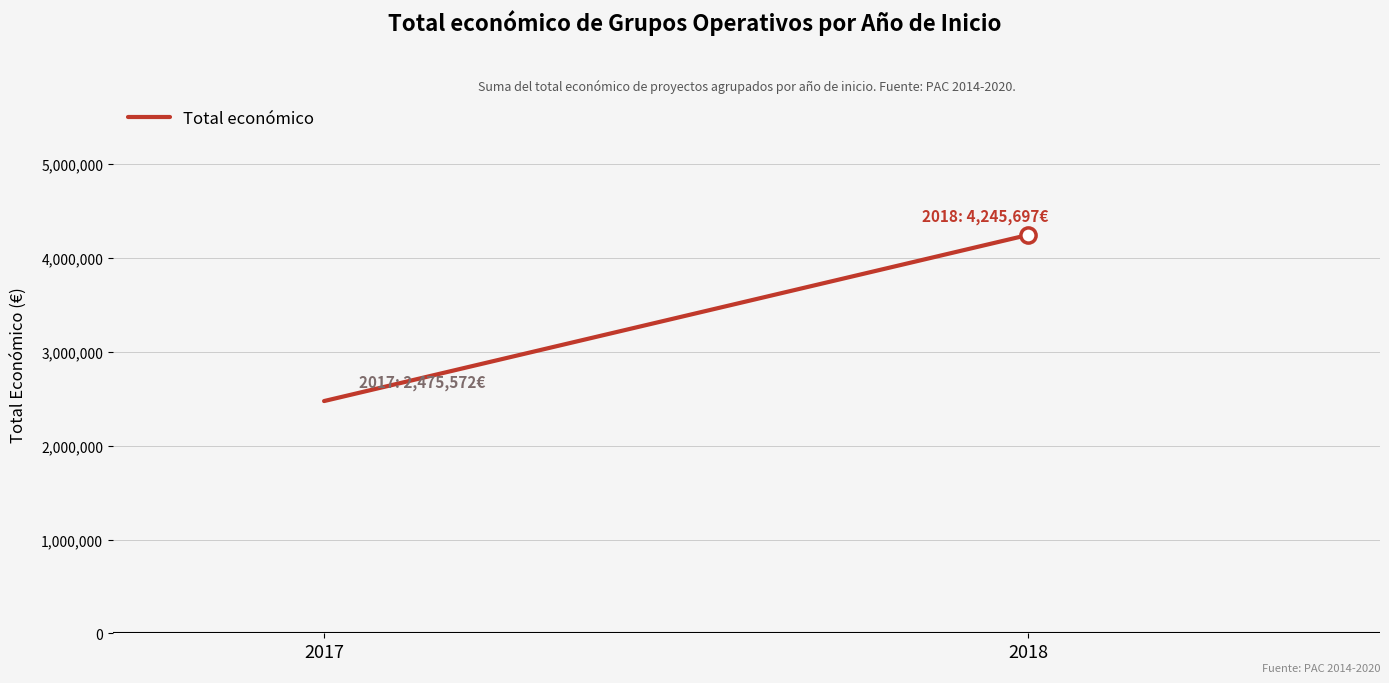

Approximately how many times larger is the value at 2018 compared to 2017?

1.7